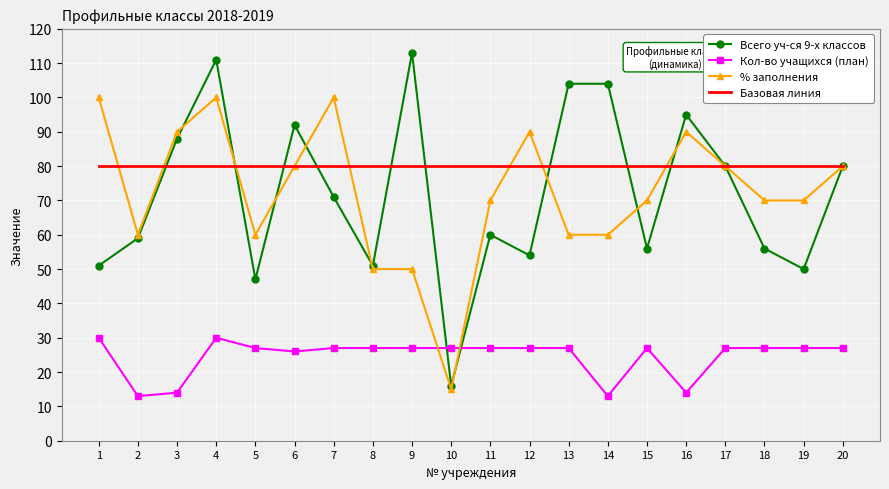

Rank the series at 13 from lowest to highest value.

Кол-во учащихся (план), % заполнения, Базовая линия, Всего уч-ся 9-х классов